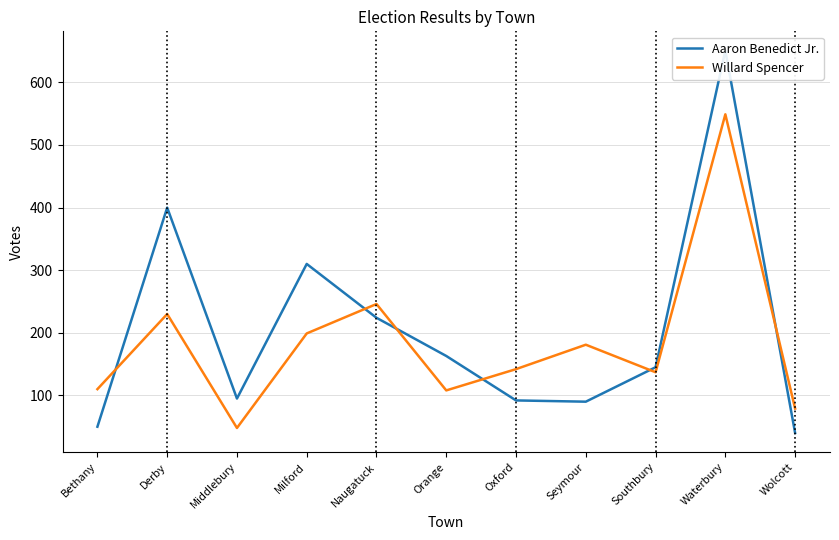

Reading left to right, transcribe all the data shown in this chart.

Aaron Benedict Jr.: 50	400	95	310	224	163	92	90	145	651	40
Willard Spencer: 110	230	48	199	246	108	142	181	137	549	79